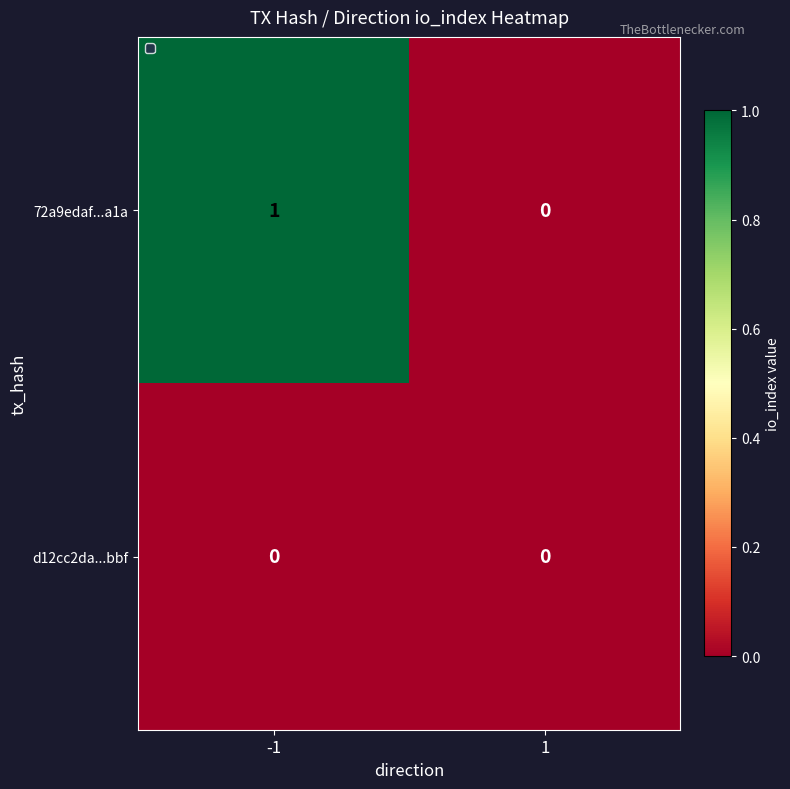

Reading left to right, what are all the values shown in this chart?

72a9edaf...a1a: 1	0
d12cc2da...bbf: 0	0